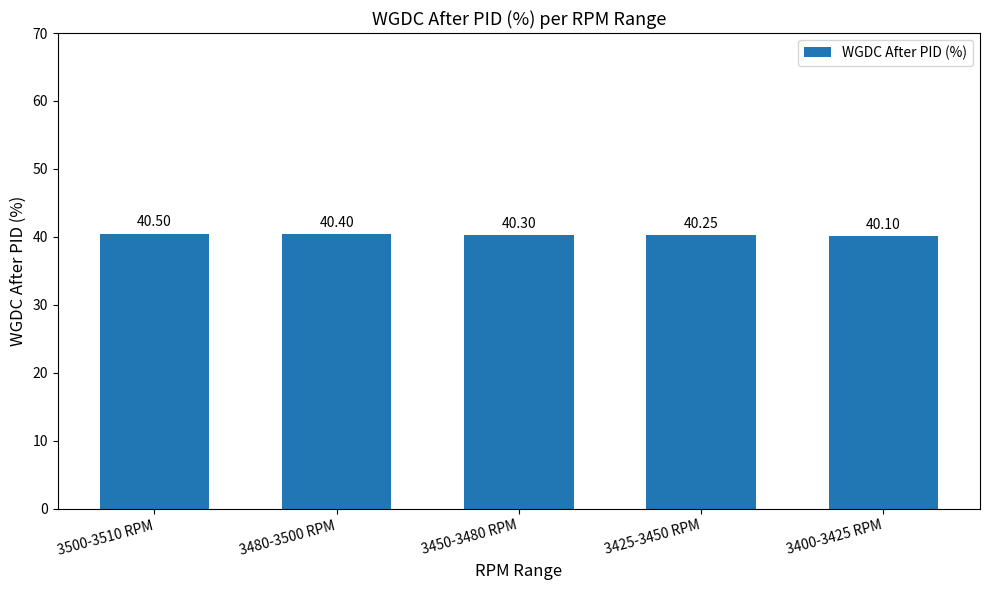

Rank the categories by value from lowest to highest.

3400-3425 RPM, 3425-3450 RPM, 3450-3480 RPM, 3480-3500 RPM, 3500-3510 RPM